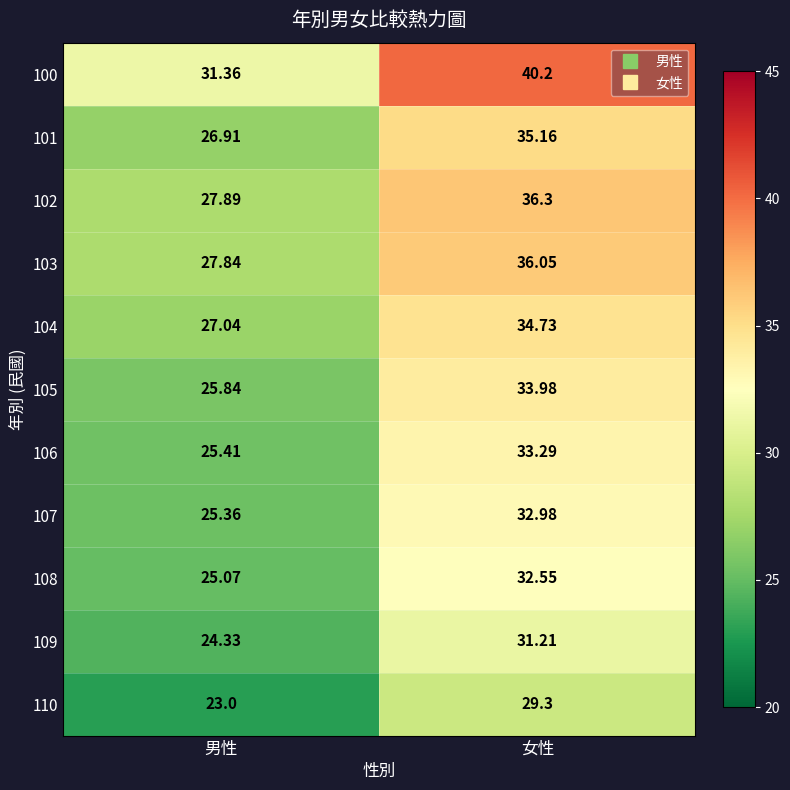

What is the greatest value displayed?

40.2